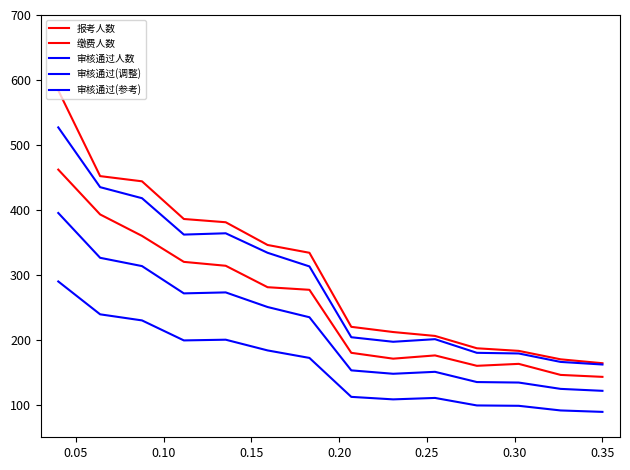

Is this an area chart (filled region under the line)?

No